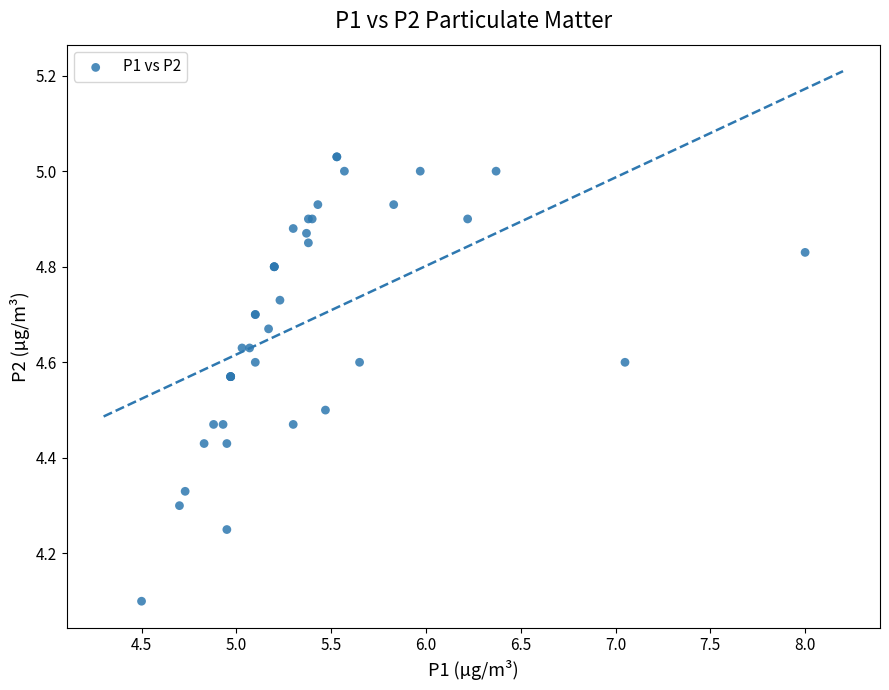

What Y value in the scatter plot is closest to 4?

4.1